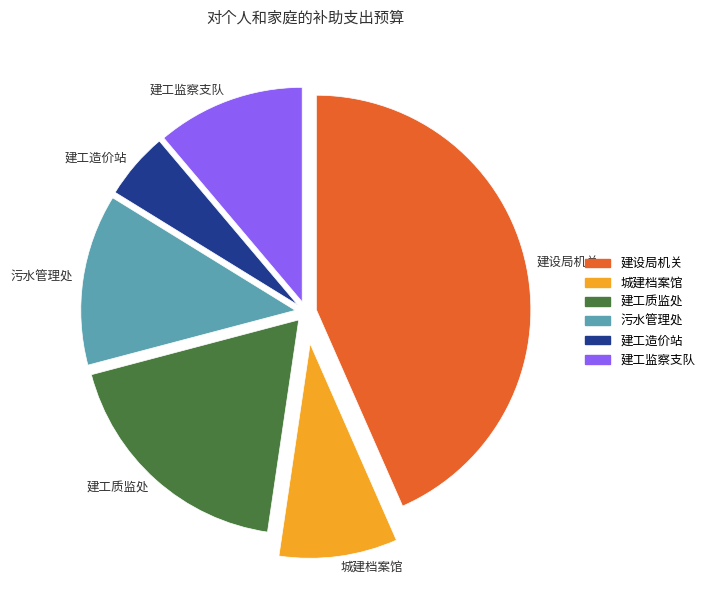

True or false: 建工造价站 accounts for 17% of the total.

False